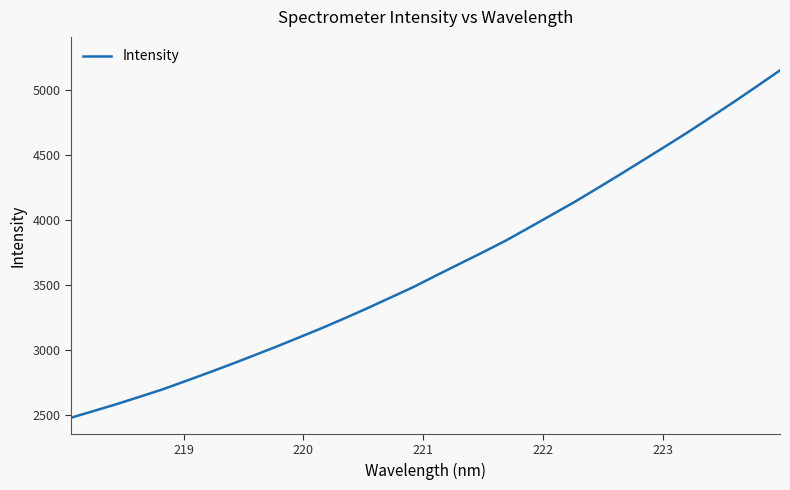

True or false: there are more than 0 points higher than both neighbors.

False